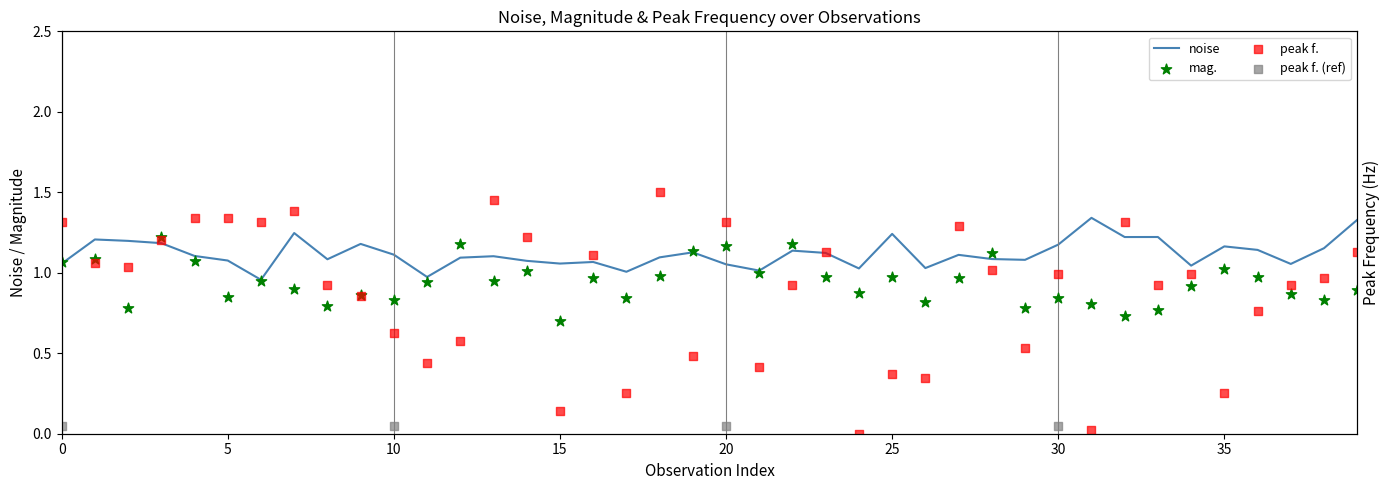

Which series has the widest spread of Y values?

peak f.